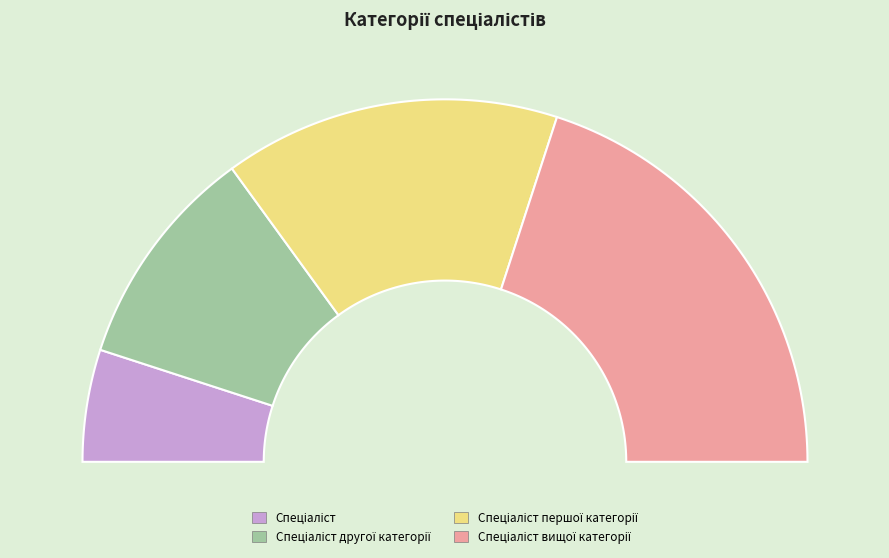

To the nearest percent, what portion does Спеціаліст represent?

10%